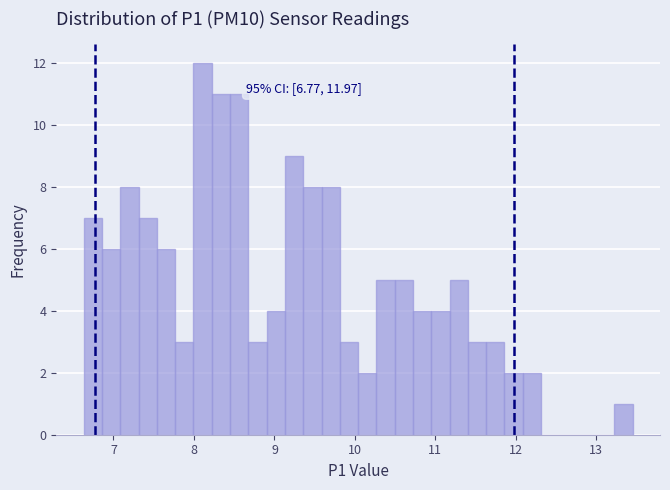

Around what value on the x-axis is the tallest bar? Give the approximate position of its centre, as read against the axis.

8.1